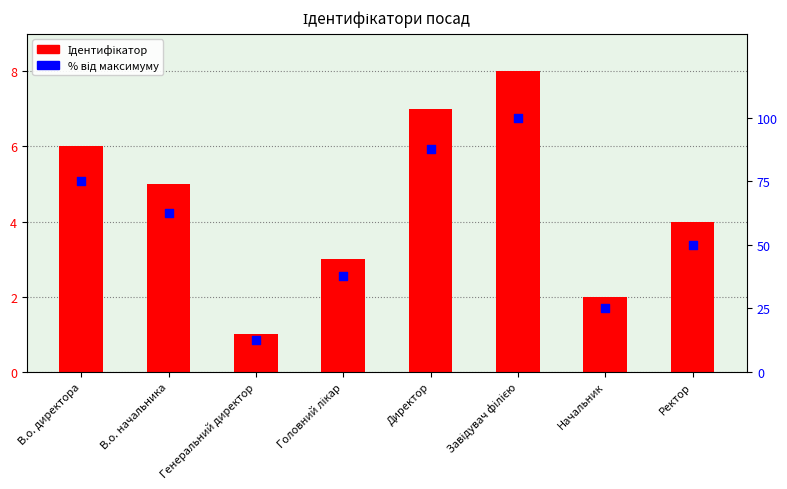

Which series contains the highest Y value?

% від максимуму